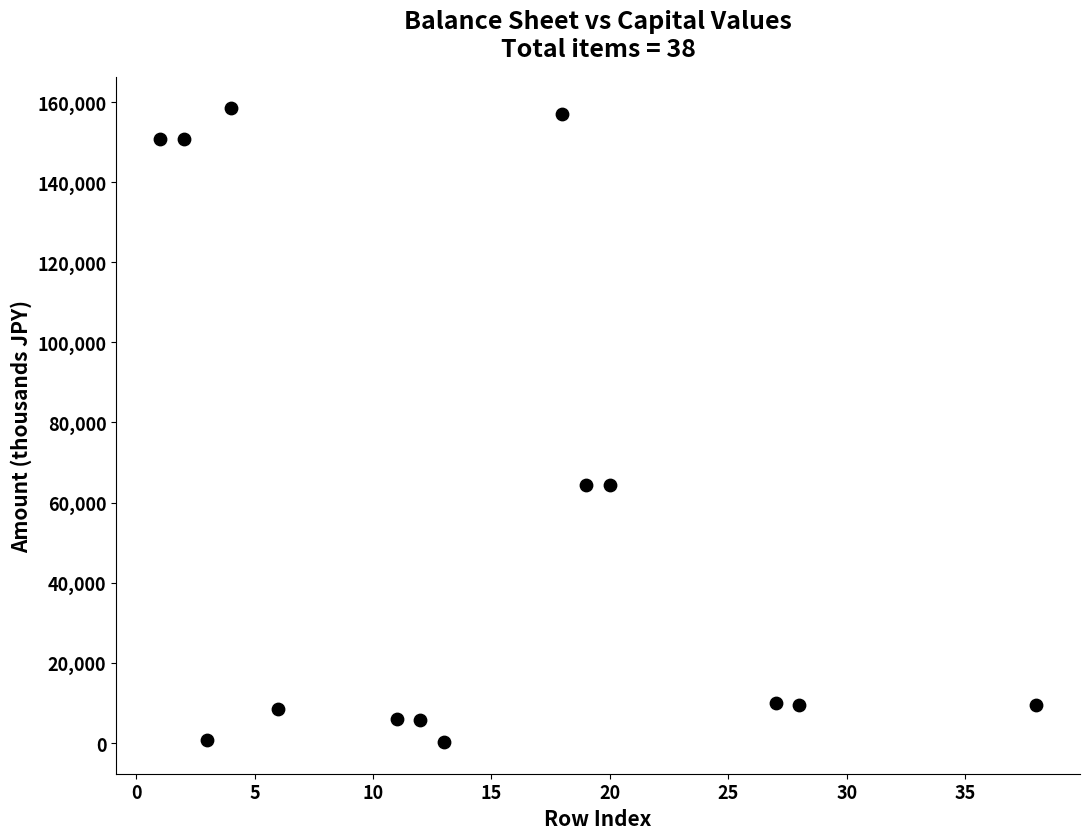

What is the range of X values (max minus min)?

37